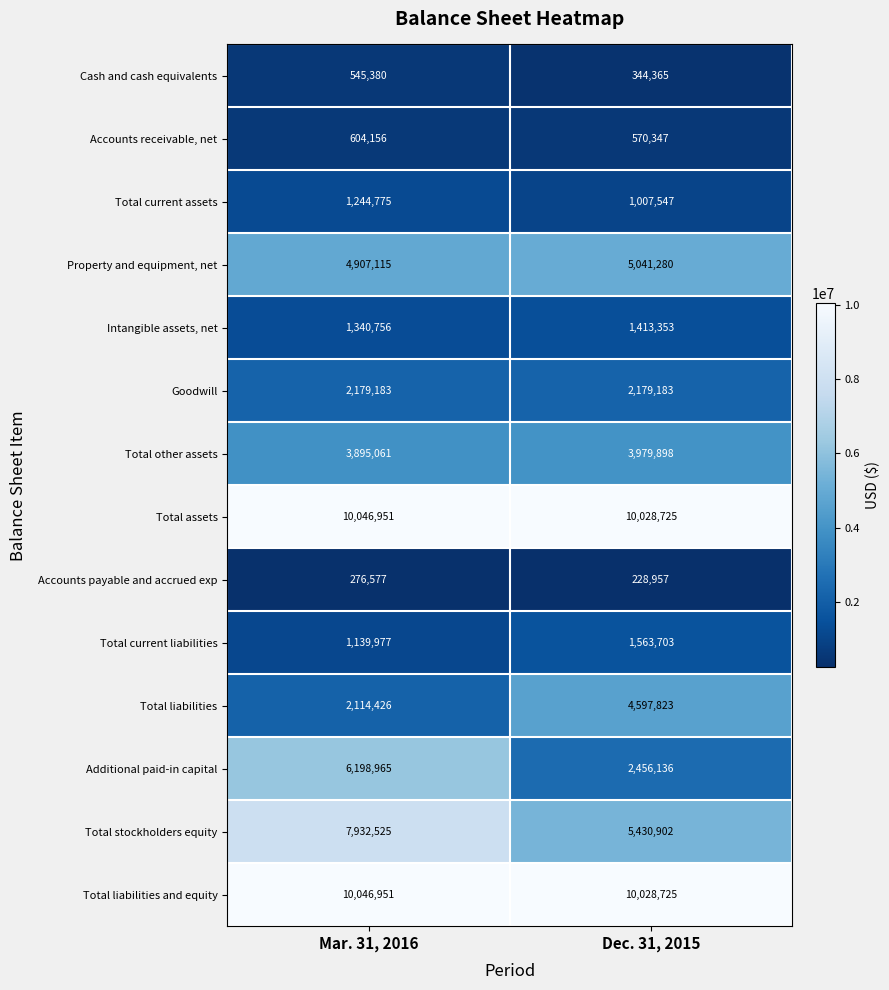

Which series has the widest spread of values?

Additional paid-in capital